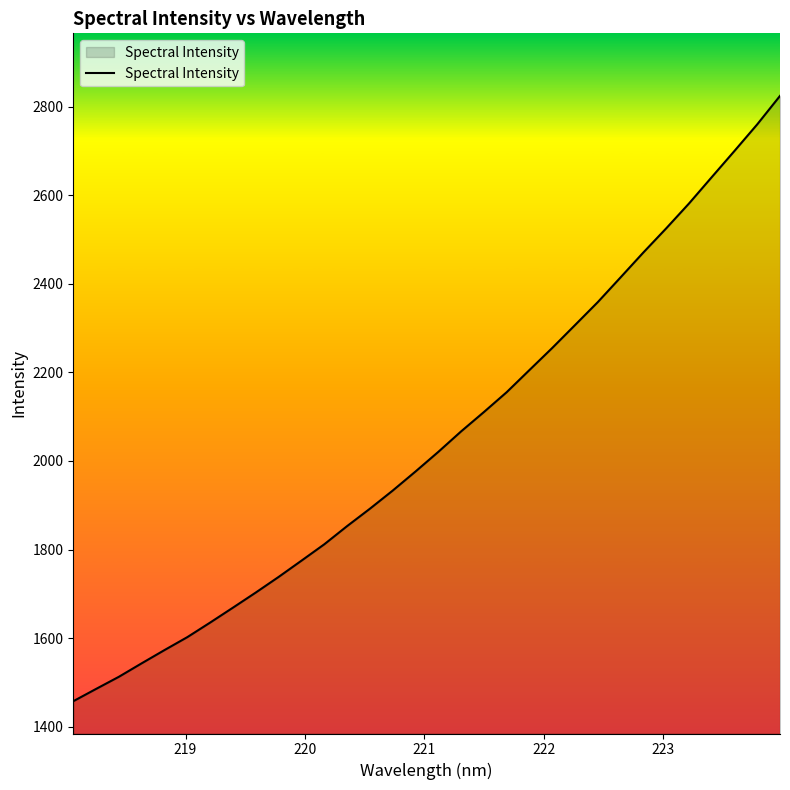

What is the difference between the maximum and minimum values?

1366.4